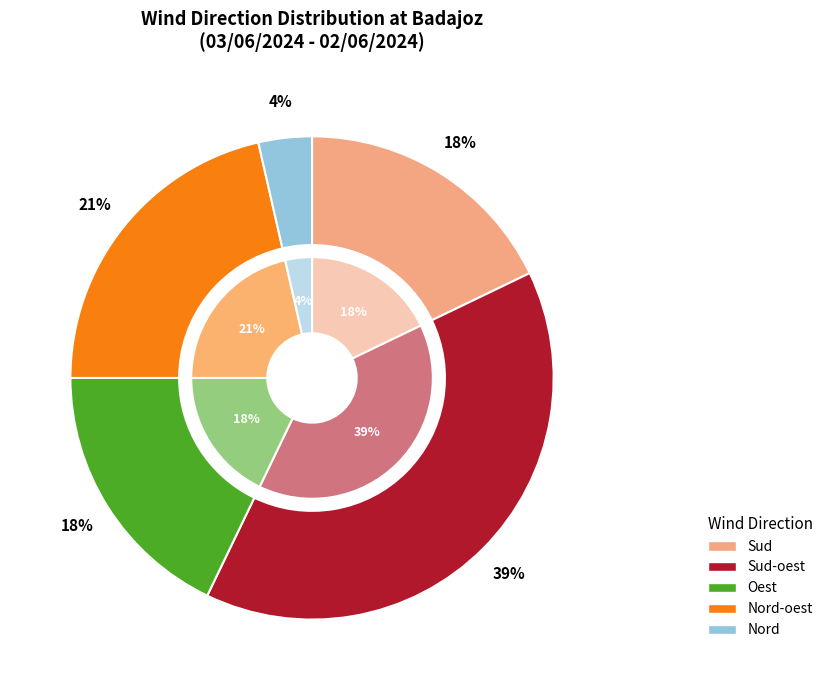

Does Nord account for over 50% of the chart?

No